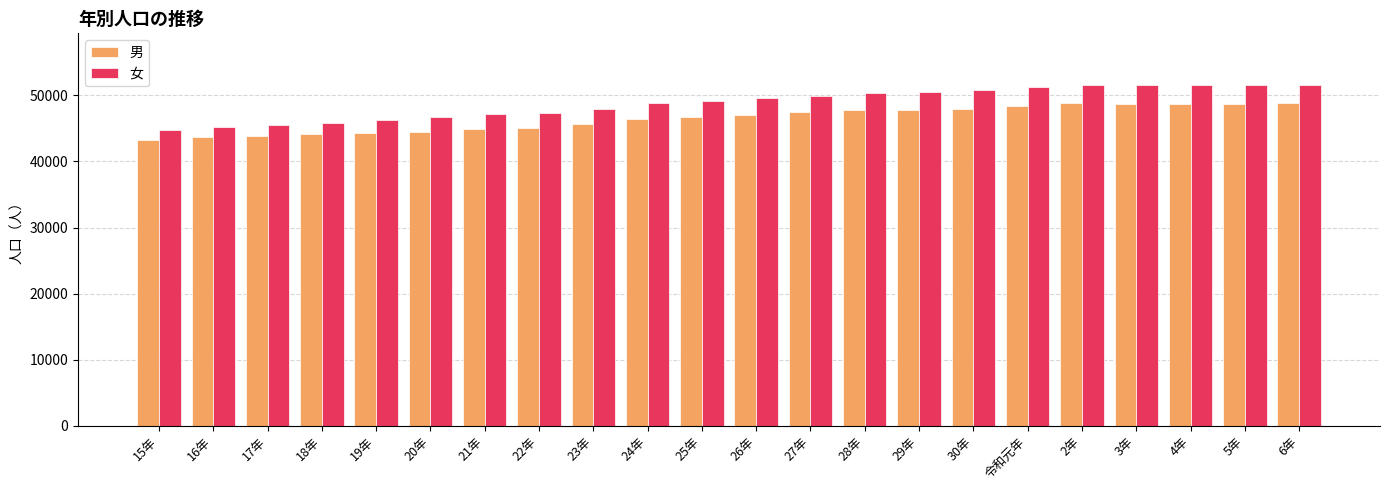

Is the value of 女 at 22年 greater than the value of 男 at 令和元年?

No